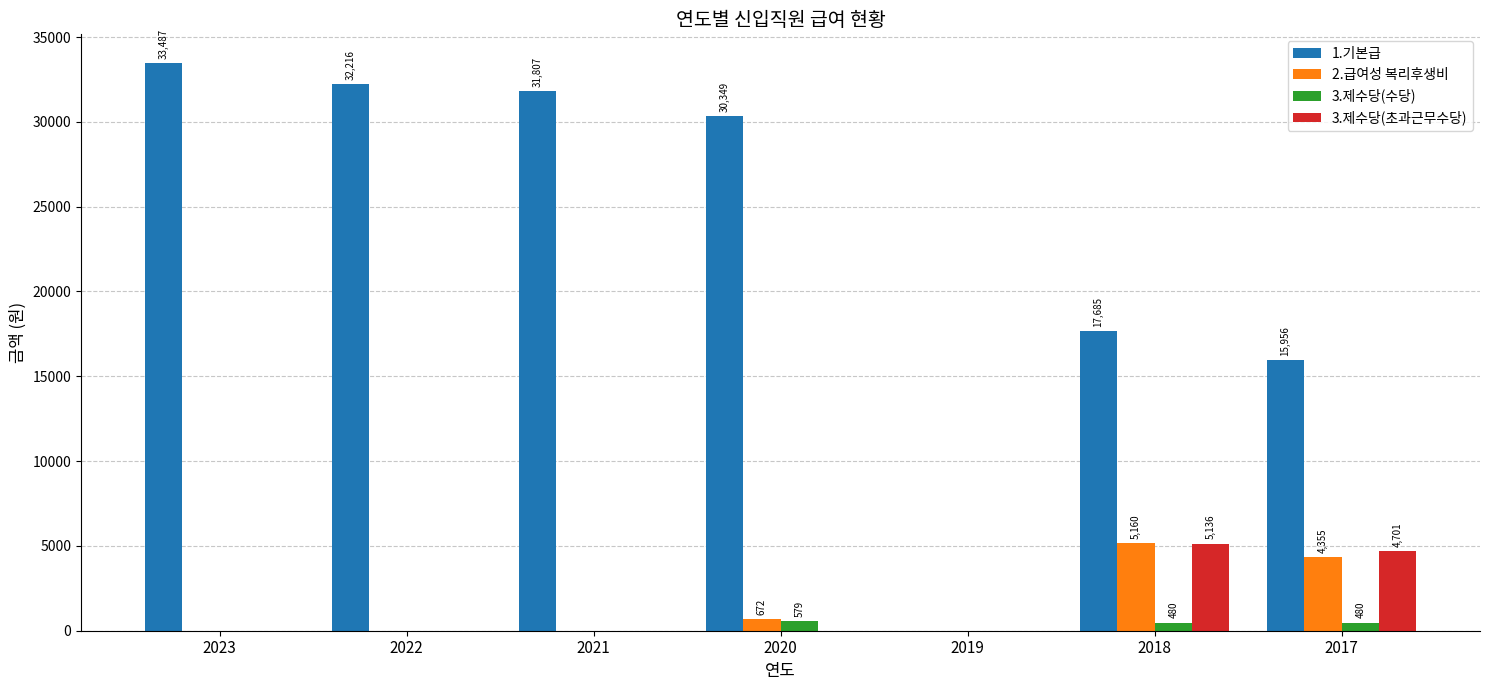

What is the maximum value shown in the chart?

33487